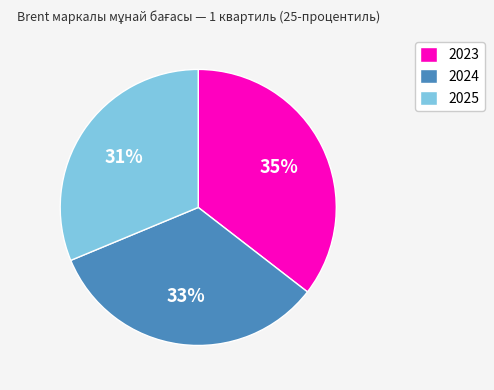

Is it true that 2025 is 39% of the pie?

False